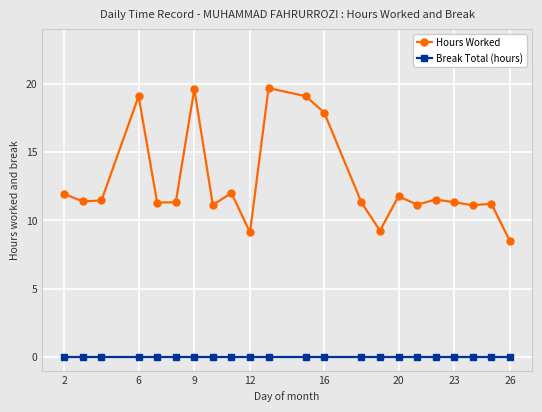

True or false: Hours Worked and Break Total (hours) intersect in this chart.

False